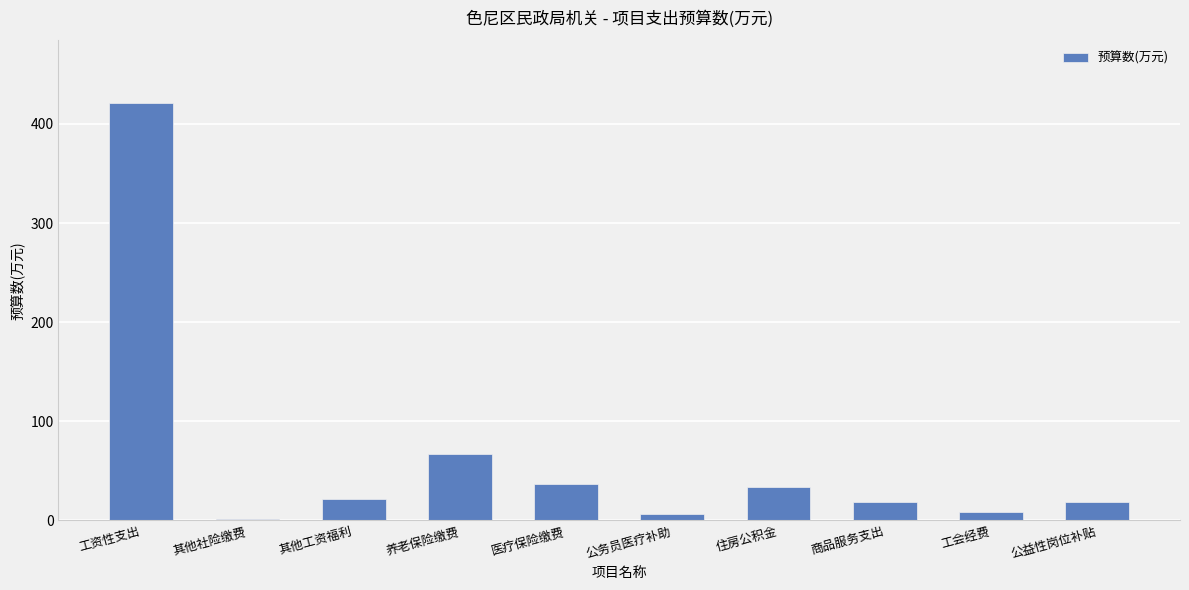

True or false: the data shows 67.0 at 养老保险缴费.

True